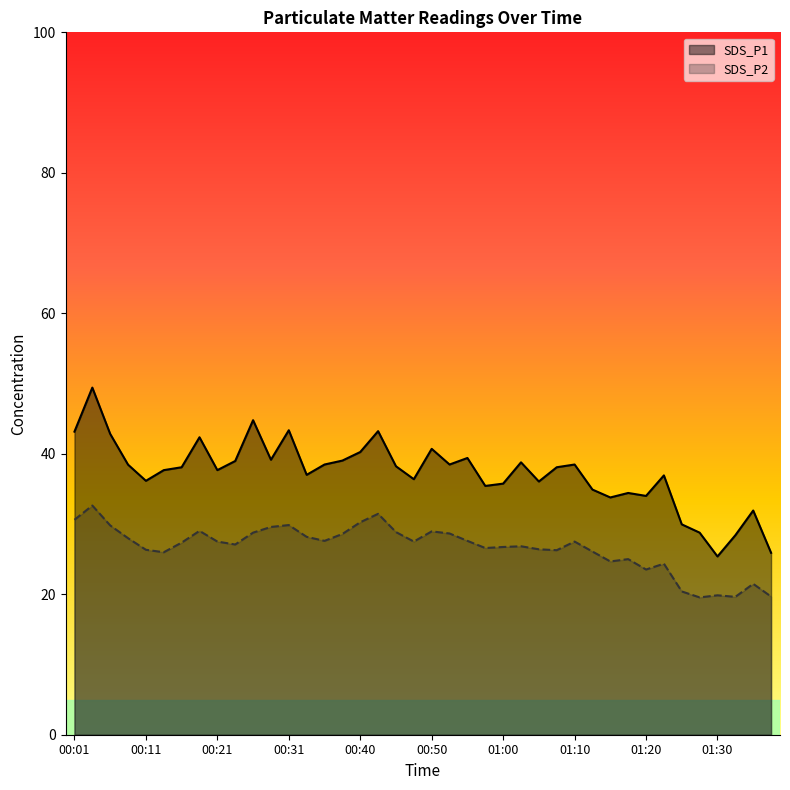

True or false: SDS_P2 and SDS_P1 intersect in this chart.

False